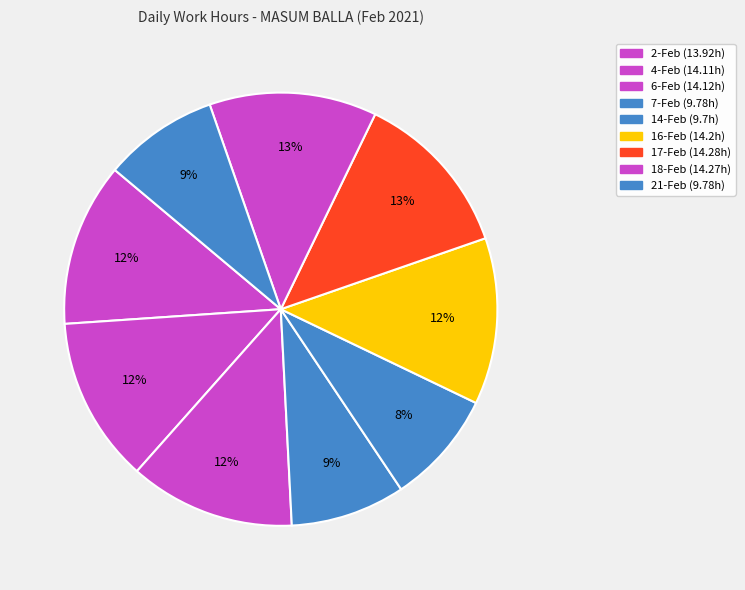

Count the number of slices in the pie.

9